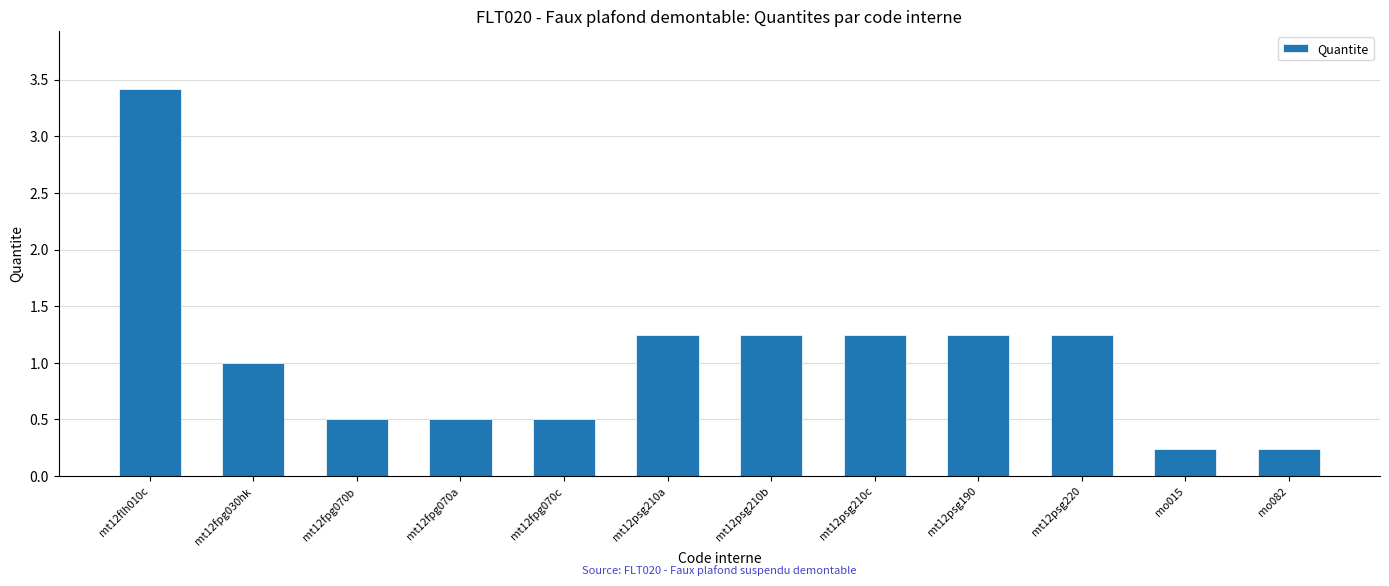

What position from the left is mt12fpg070c?

5